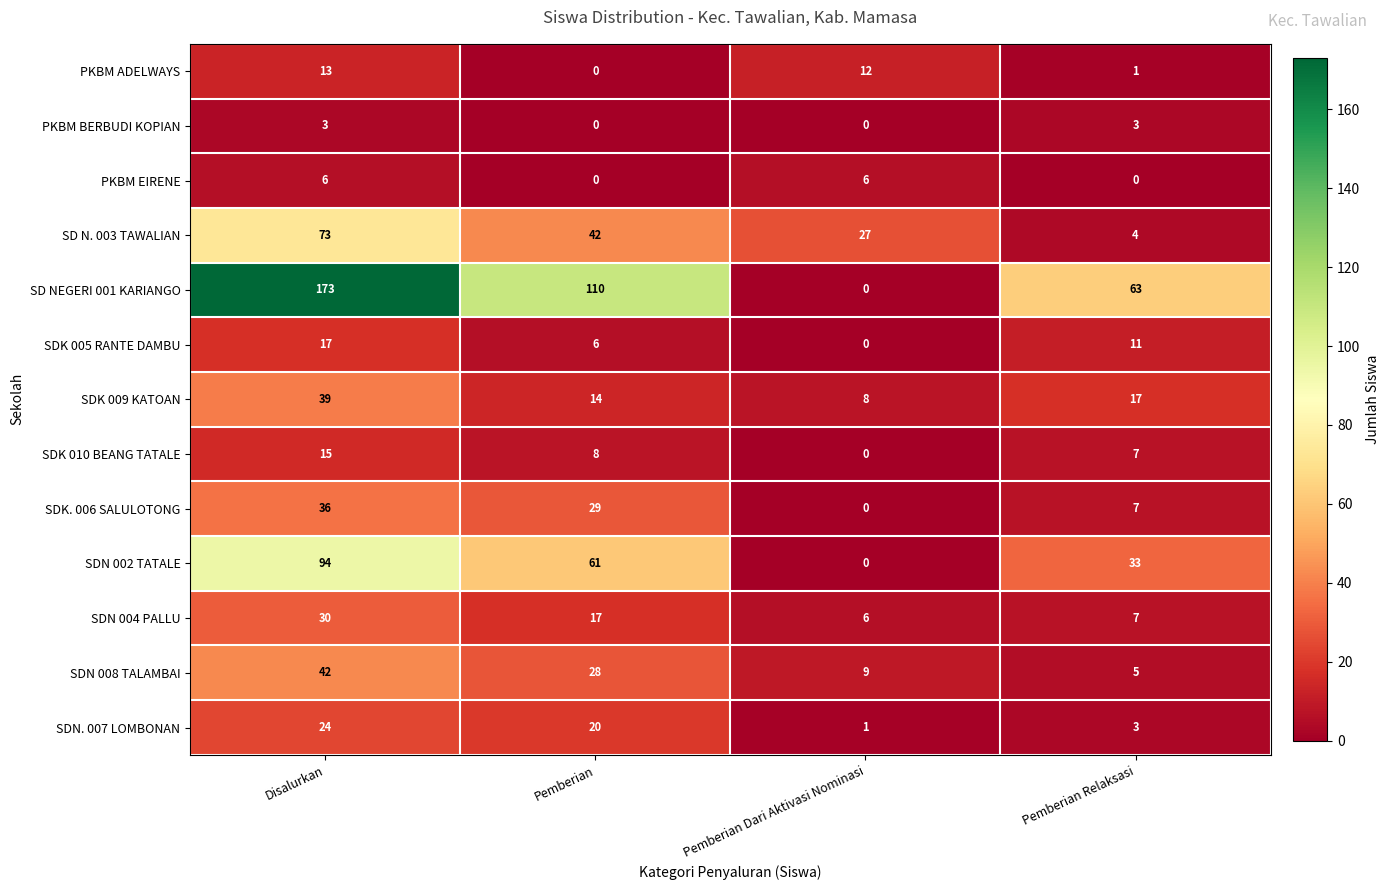

Rank the series by their maximum value, from highest to lowest.

SD NEGERI 001 KARIANGO, SDN 002 TATALE, SD N. 003 TAWALIAN, SDN 008 TALAMBAI, SDK 009 KATOAN, SDK. 006 SALULOTONG, SDN 004 PALLU, SDN. 007 LOMBONAN, SDK 005 RANTE DAMBU, SDK 010 BEANG TATALE, PKBM ADELWAYS, PKBM EIRENE, PKBM BERBUDI KOPIAN